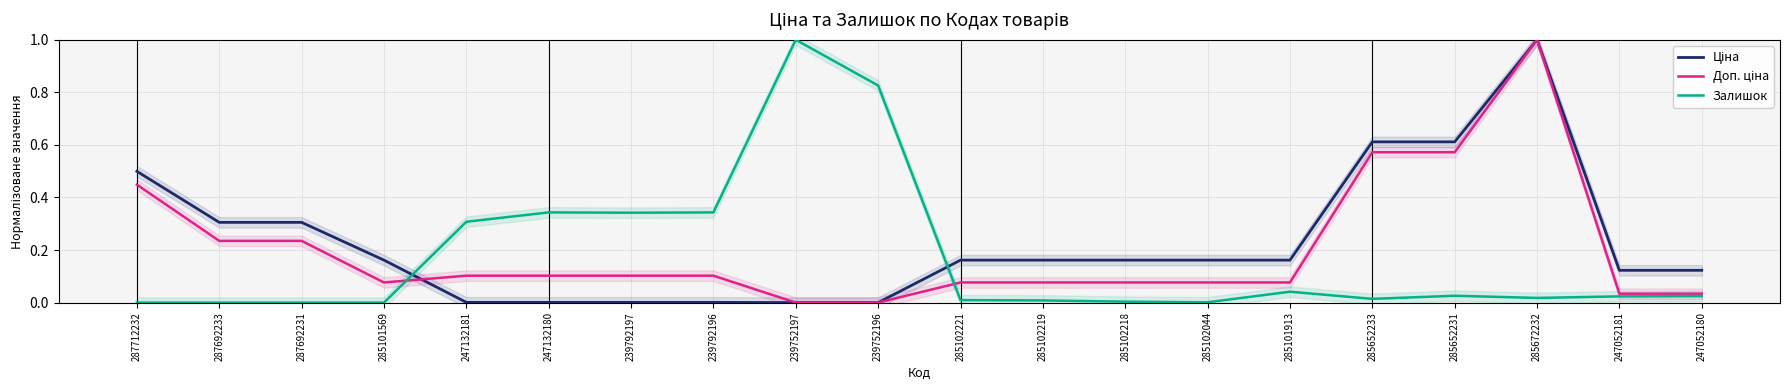

What position from the right is 247132181?

16